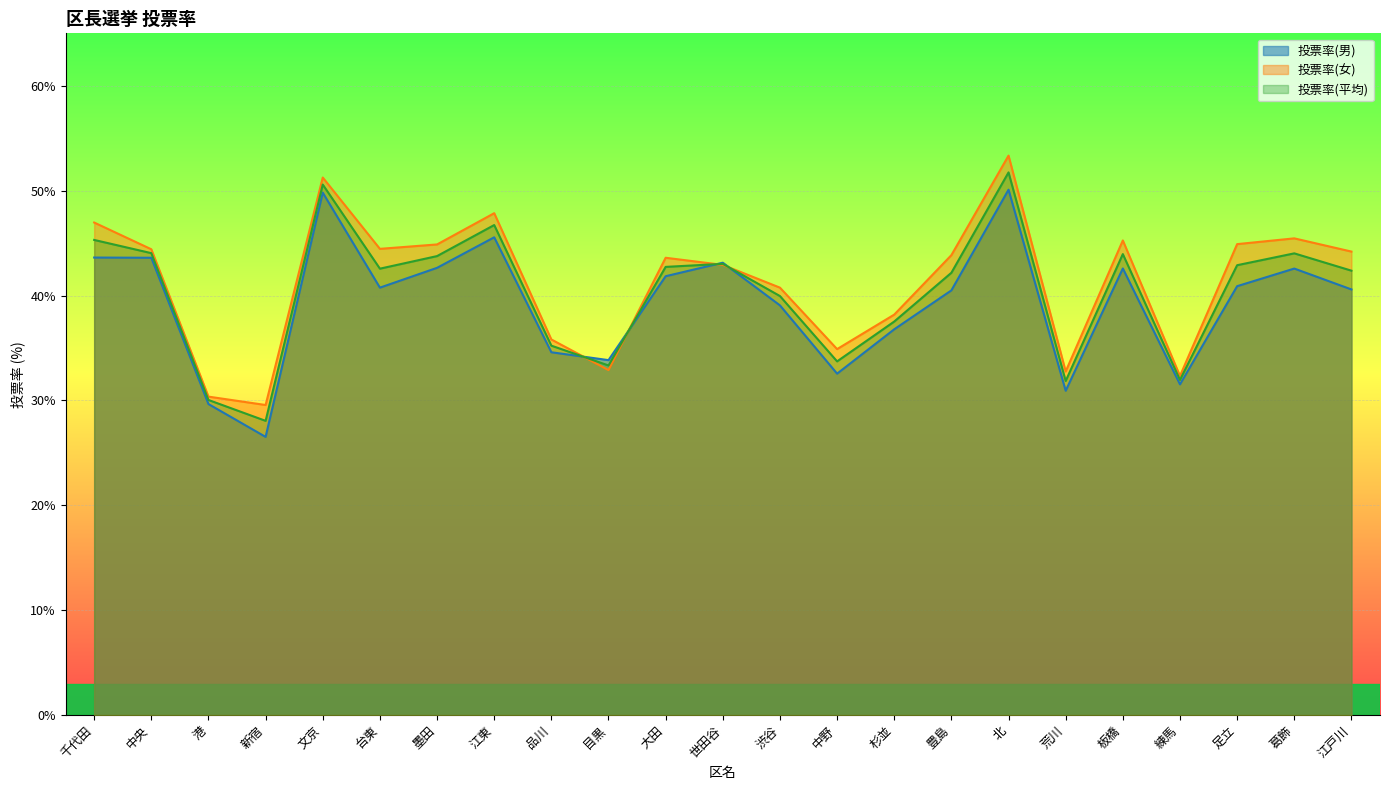

Reading left to right, transcribe all the data shown in this chart.

投票率(男): 千代田=43.6	中央=43.6	港=29.6	新宿=26.5	文京=49.8	台東=40.8	墨田=42.6	江東=45.5	品川=34.6	目黒=33.8	大田=41.8	世田谷=43.1	渋谷=39.1	中野=32.5	杉並=36.8	豊島=40.5	北=50.1	荒川=30.9	板橋=42.6	練馬=31.5	足立=40.9	葛飾=42.6	江戸川=40.6
投票率(女): 千代田=47.0	中央=44.4	港=30.4	新宿=29.6	文京=51.2	台東=44.5	墨田=44.9	江東=47.9	品川=35.8	目黒=32.9	大田=43.6	世田谷=42.9	渋谷=40.8	中野=34.9	杉並=38.2	豊島=43.9	北=53.3	荒川=32.8	板橋=45.2	練馬=32.3	足立=44.9	葛飾=45.5	江戸川=44.2
投票率(平均): 千代田=45.3	中央=44.0	港=30.0	新宿=28.1	文京=50.6	台東=42.6	墨田=43.8	江東=46.7	品川=35.2	目黒=33.3	大田=42.7	世田谷=43.0	渋谷=40.0	中野=33.7	杉並=37.5	豊島=42.2	北=51.7	荒川=31.9	板橋=44.0	練馬=31.9	足立=42.9	葛飾=44.0	江戸川=42.4